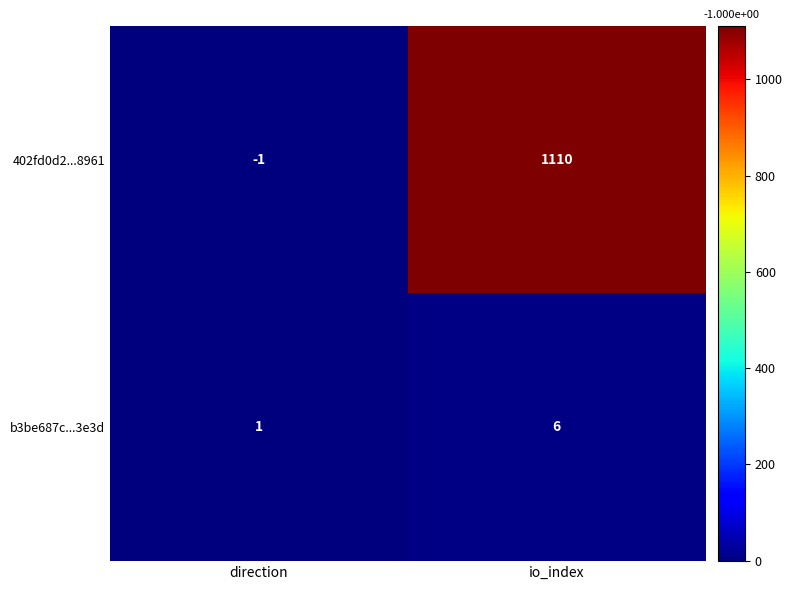

At which category does the chart reach its peak across all series?

io_index